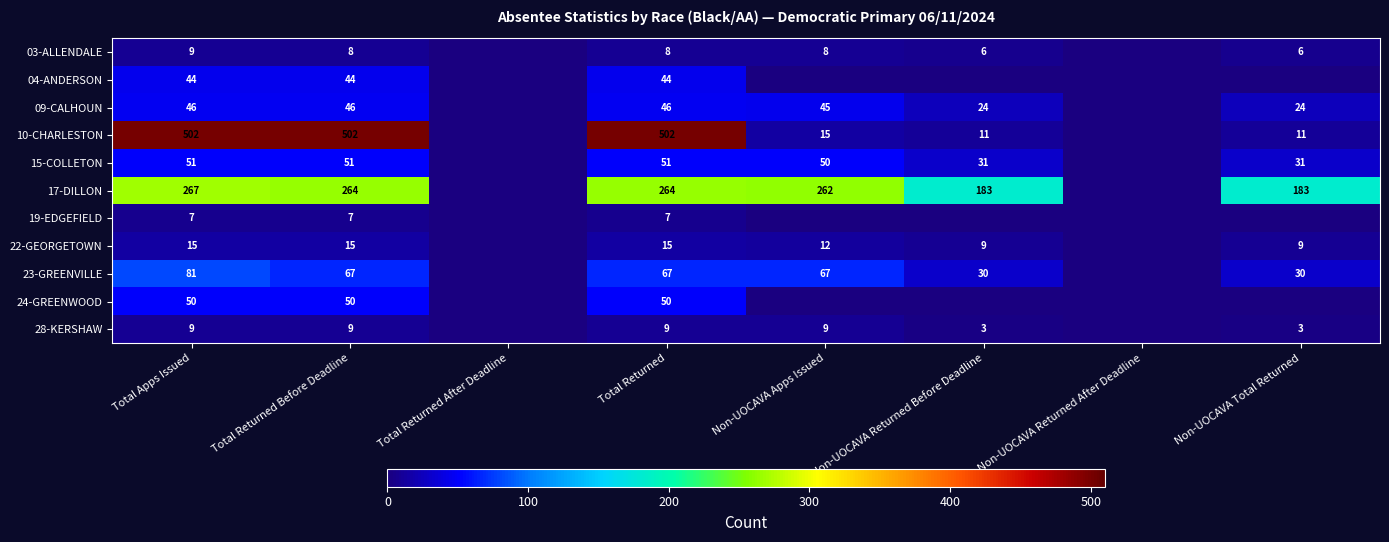

What is the difference between the highest and lowest values at Non-UOCAVA Returned Before Deadline?

183